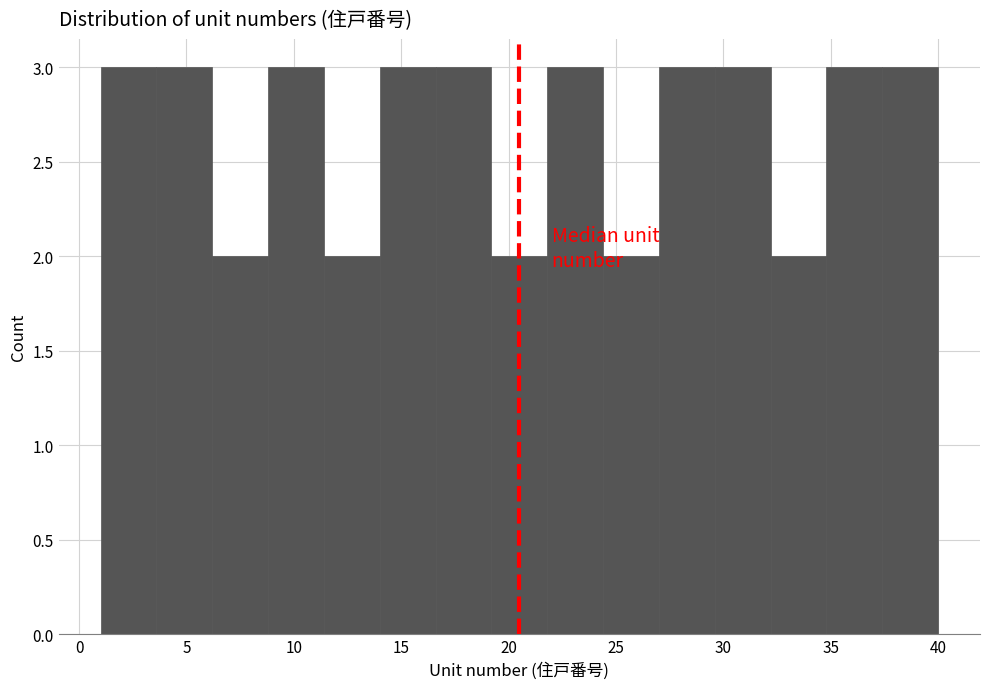

Reading left to right, transcribe this chart: for each bar, give the range it covers on the x-axis and its height. Neither the bar edges nor the heights are printed on the chart, so give them approximately, as read against the axes.

1.0 to 3.6: 3
3.6 to 6.2: 3
6.2 to 8.8: 2
8.8 to 11.4: 3
11.4 to 14.0: 2
14.0 to 16.6: 3
16.6 to 19.2: 3
19.2 to 21.8: 2
21.8 to 24.4: 3
24.4 to 27.0: 2
27.0 to 29.6: 3
29.6 to 32.2: 3
32.2 to 34.8: 2
34.8 to 37.4: 3
37.4 to 40.0: 3